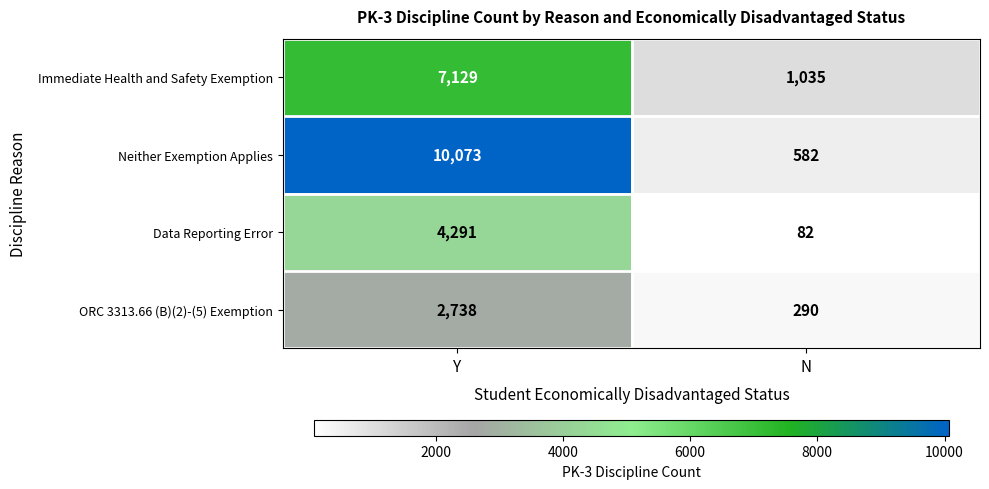

How many data points does each series have?

2